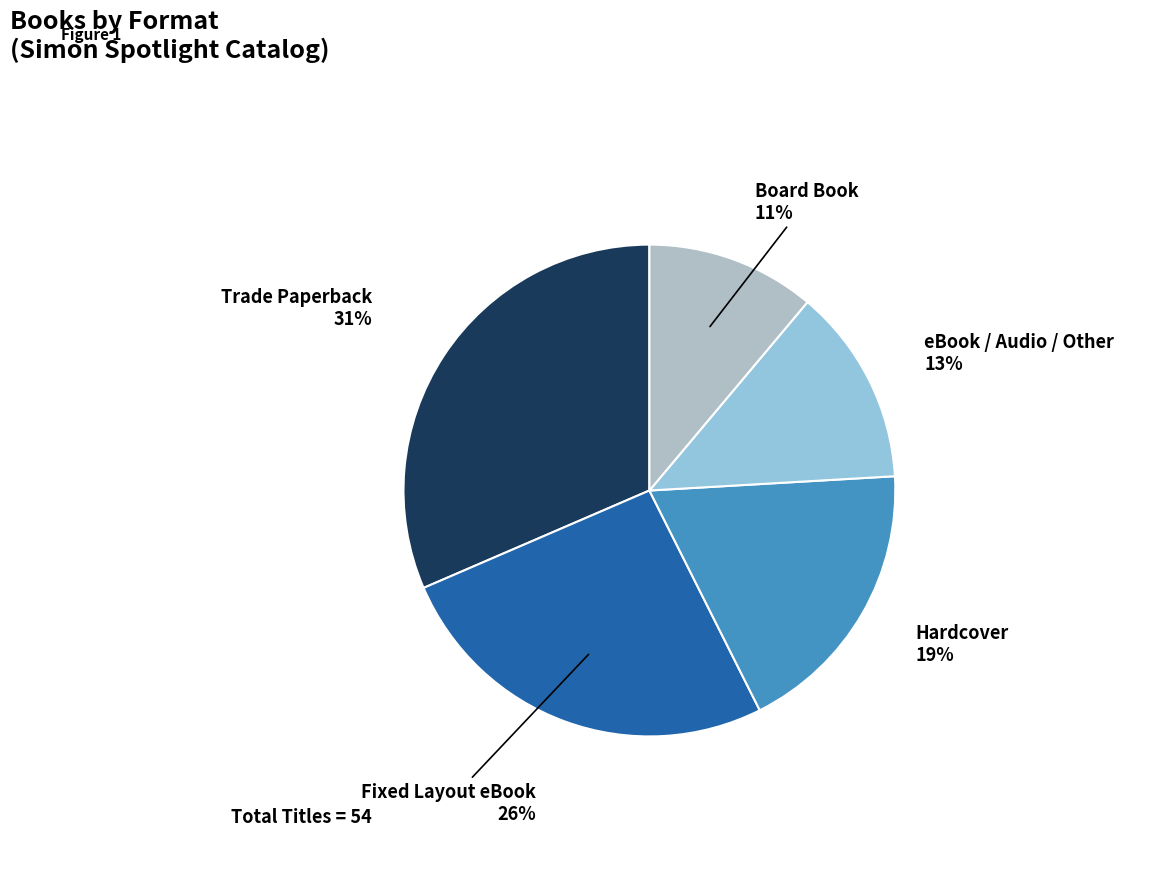

Does eBook / Audio / Other represent more than half of the total?

No